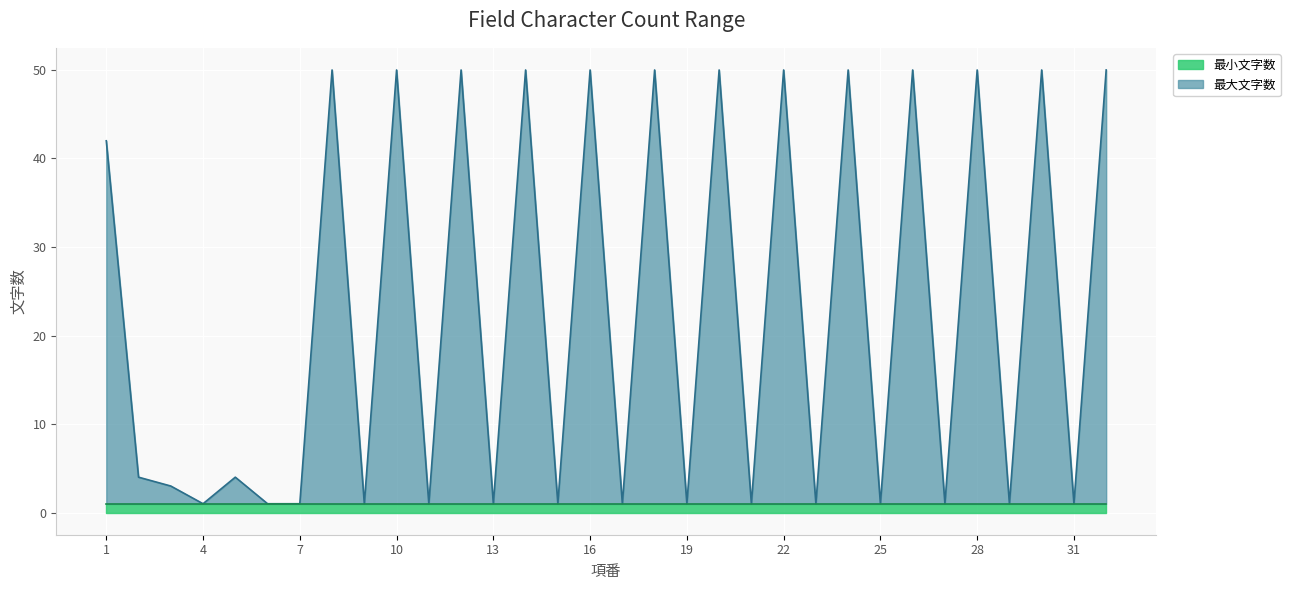

List the labels in order of value, smallest first.

4, 6, 7, 9, 11, 13, 15, 17, 19, 21, 23, 25, 27, 29, 31, 3, 2, 5, 1, 8, 10, 12, 14, 16, 18, 20, 22, 24, 26, 28, 30, 32